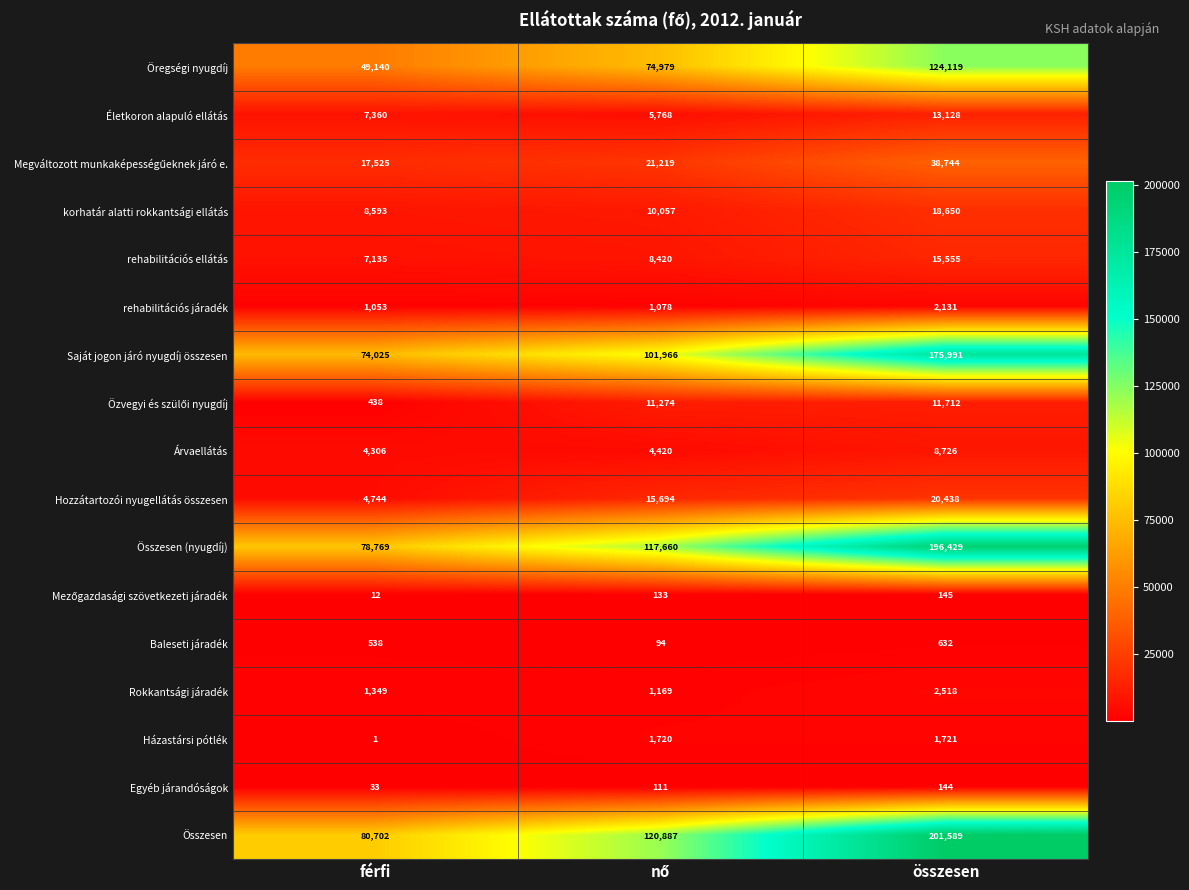

Which series has the largest range (max minus min)?

Összesen